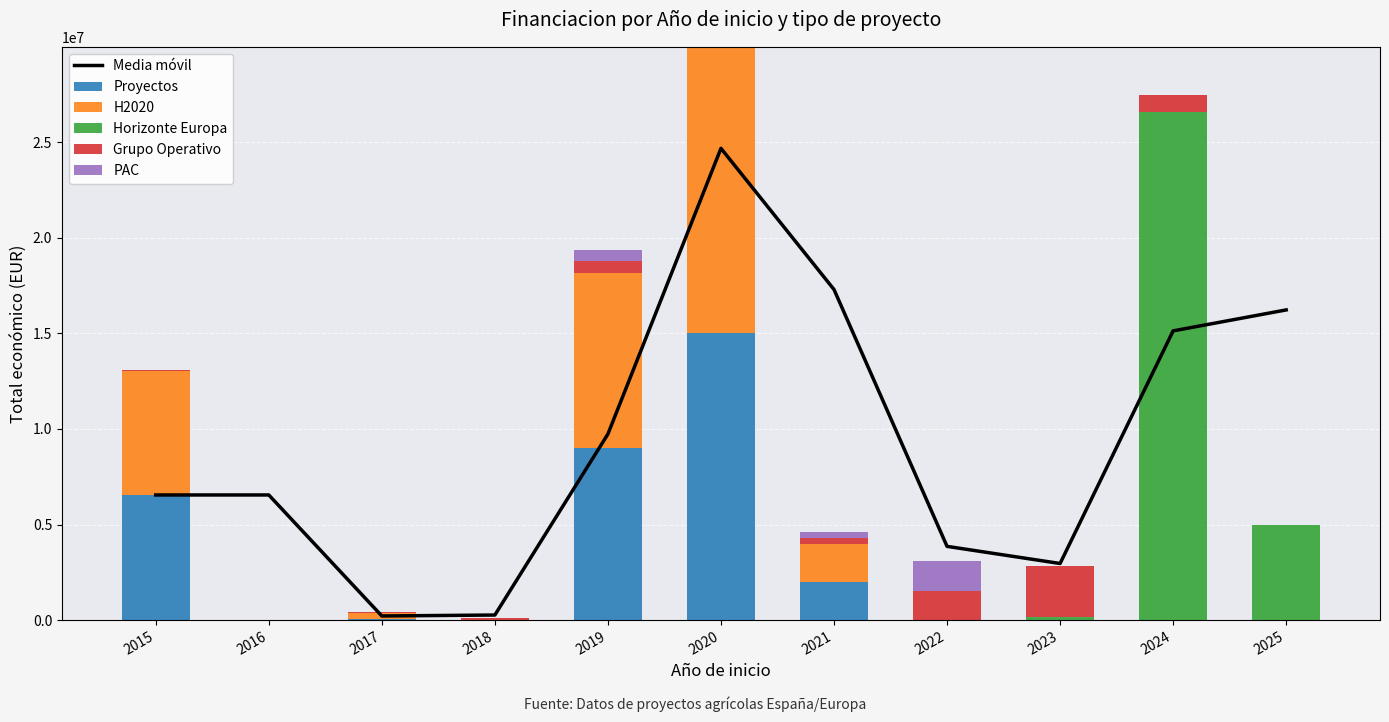

What are all the series names shown in the legend?

Media móvil, Proyectos, H2020, Horizonte Europa, Grupo Operativo, PAC